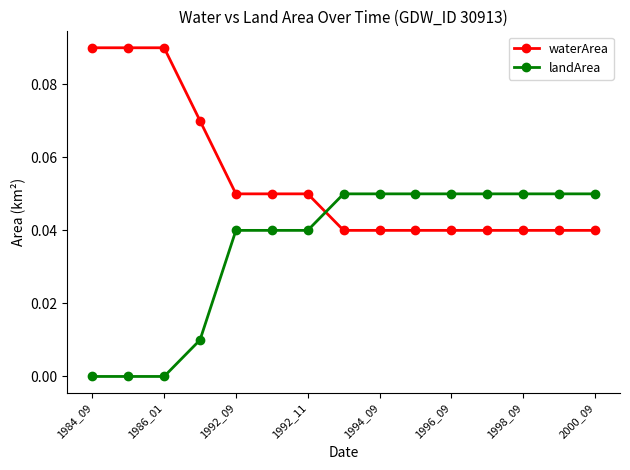

Which series ends up on top after the final intersection of landArea and waterArea?

landArea